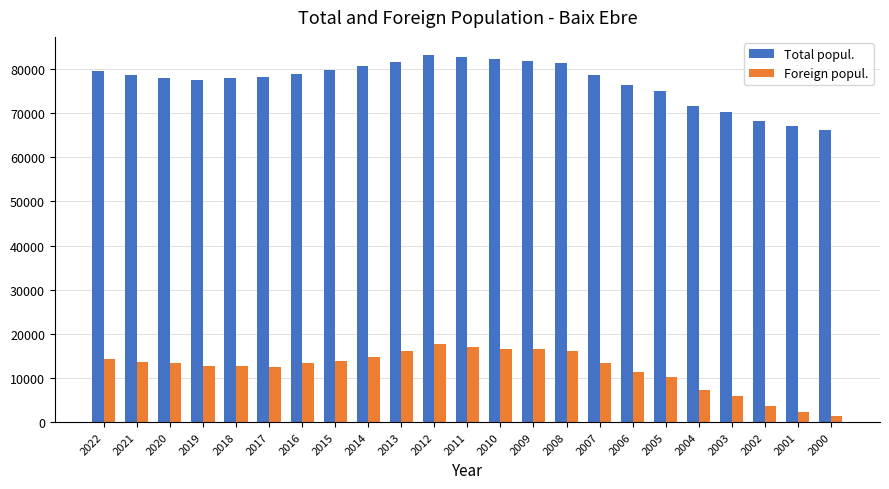

At how many categories does at least one series exceed 80224?

7